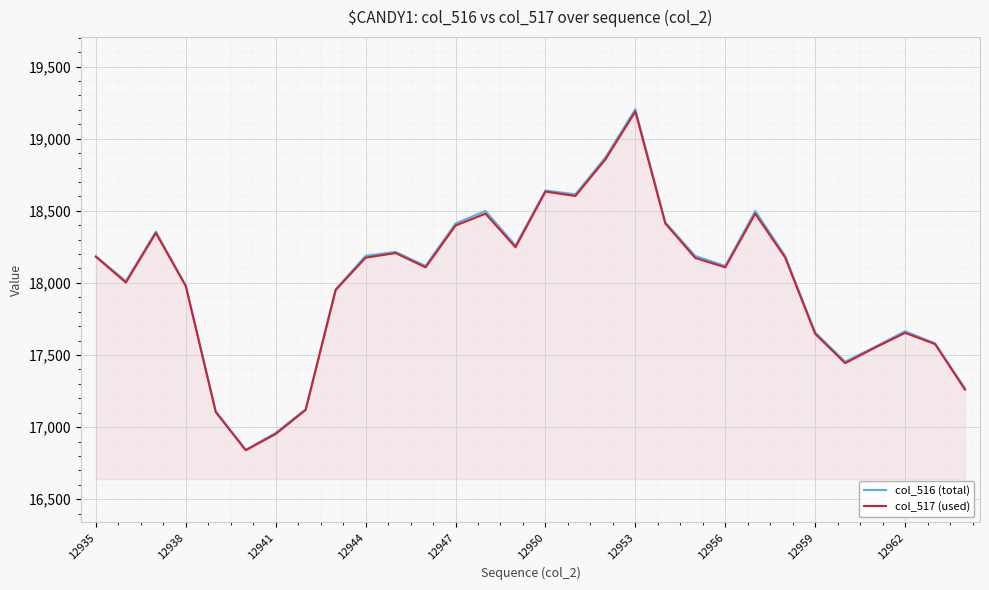

True or false: col_516 (total) has more than 0 points higher than both neighbors.

True